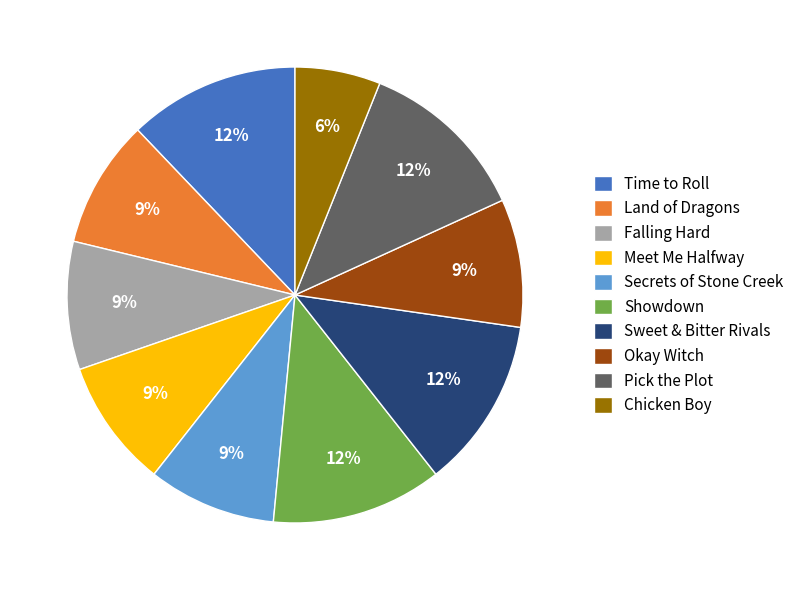

True or false: Falling Hard accounts for 17% of the total.

False